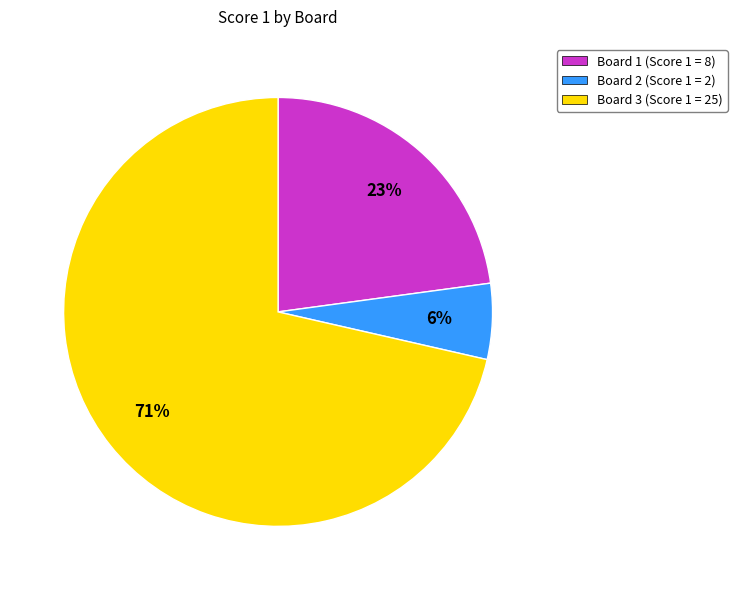

Which slice represents more than half of the pie?

Board 3 (Score 1 = 25)